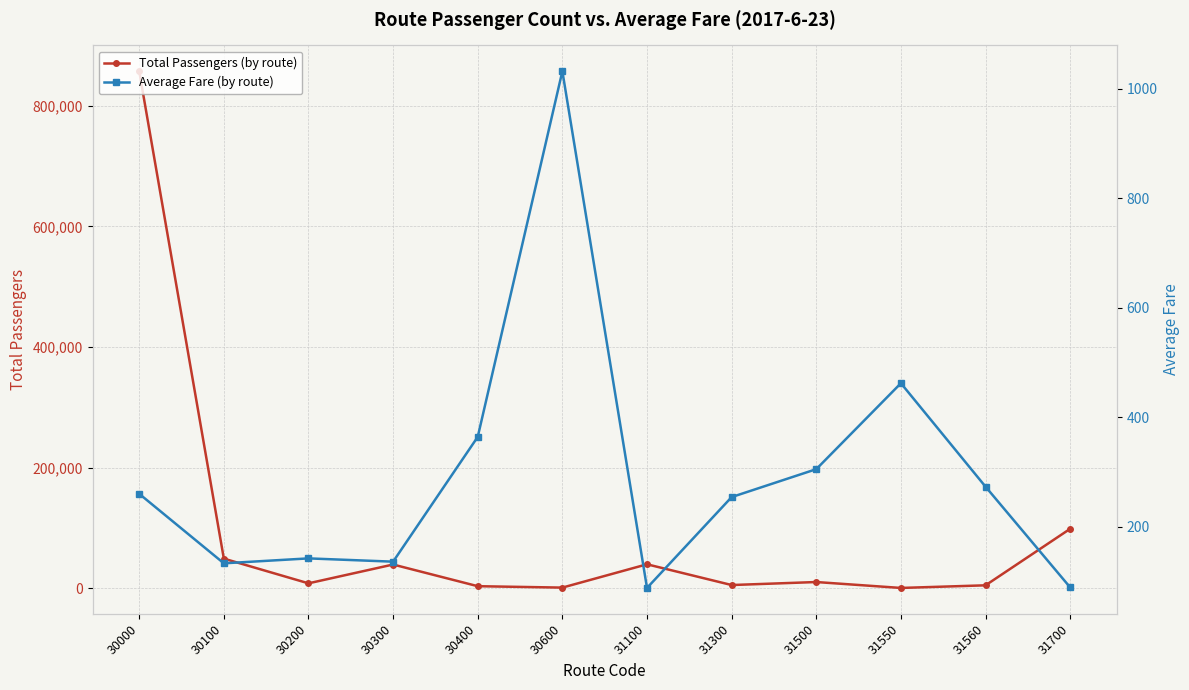

How many lines are shown in the chart?

2